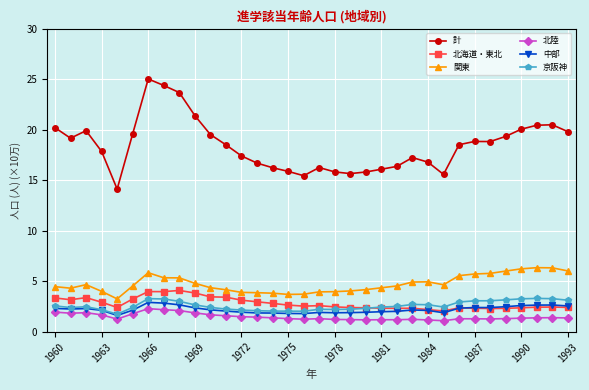

What is the value of the 中部 point at the 23rd from the left?

2.0